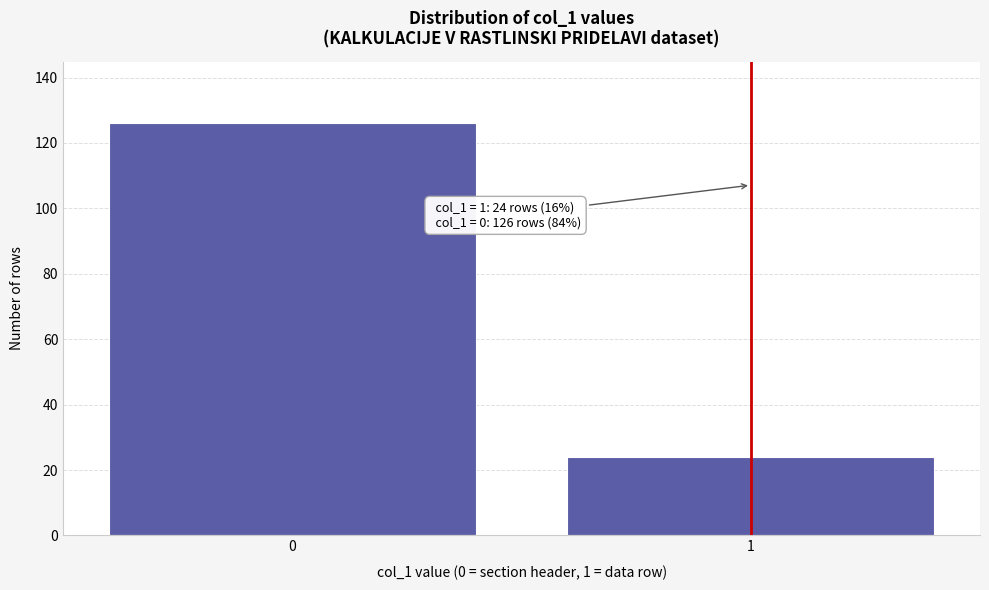

Reading left to right, list all the values displayed in this chart.

0=126	1=24